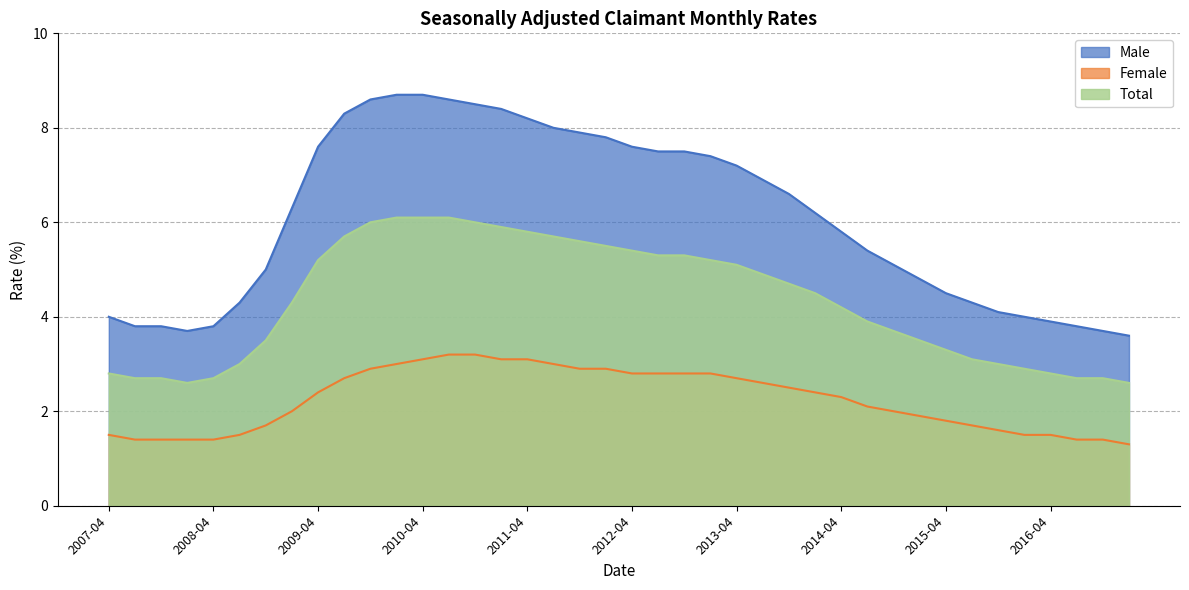

True or false: Total has more than 1 interior local peaks.

False